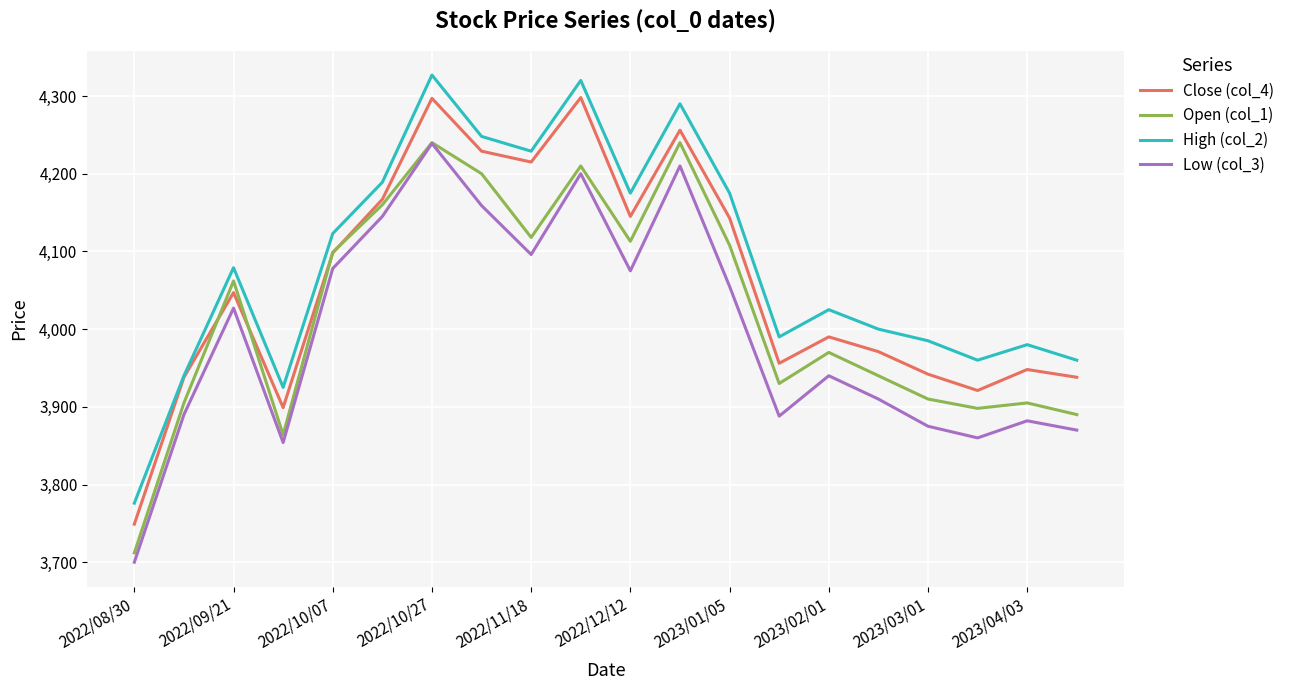

Is this an area chart (filled region under the line)?

No